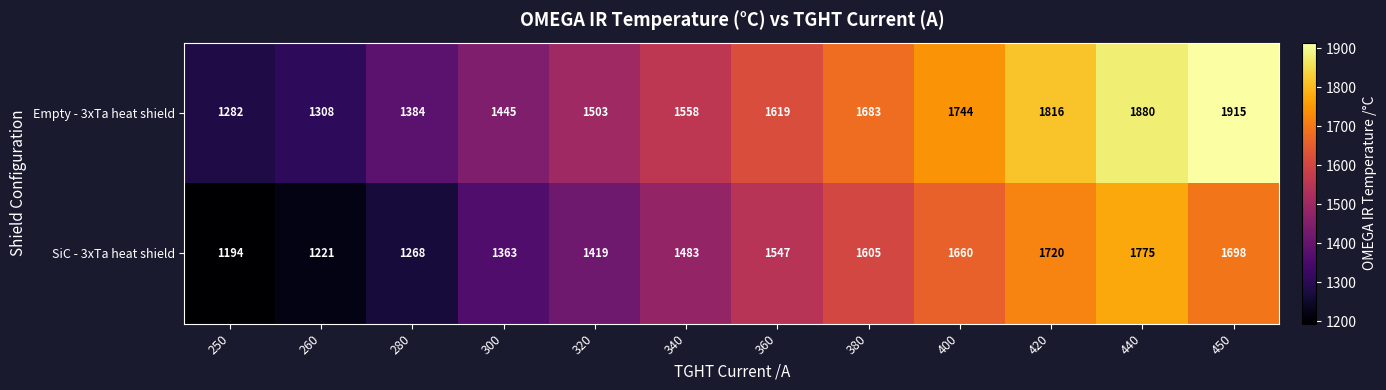

Which series changed the most between 360 and 440?

Empty - 3xTa heat shield